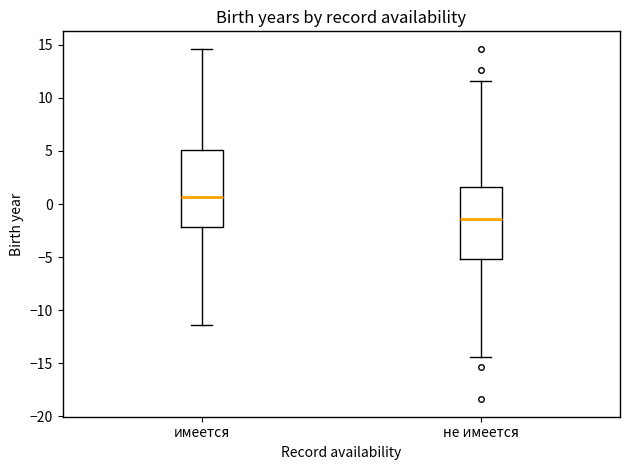

Which box has the lowest median line?

не имеется